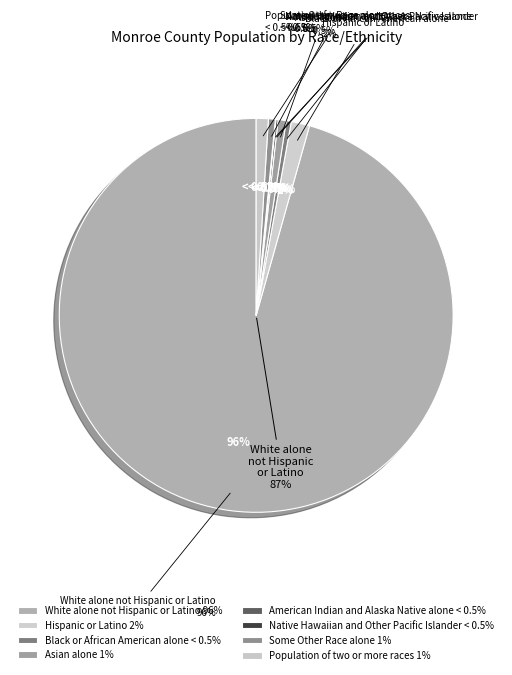

Rank the categories by value from highest to lowest.

White alone not Hispanic or Latino, Hispanic or Latino, Population of two or more races, Asian alone, Some Other Race alone, Black or African American alone, American Indian and Alaska Native alone, Native Hawaiian and Other Pacific Islander alone